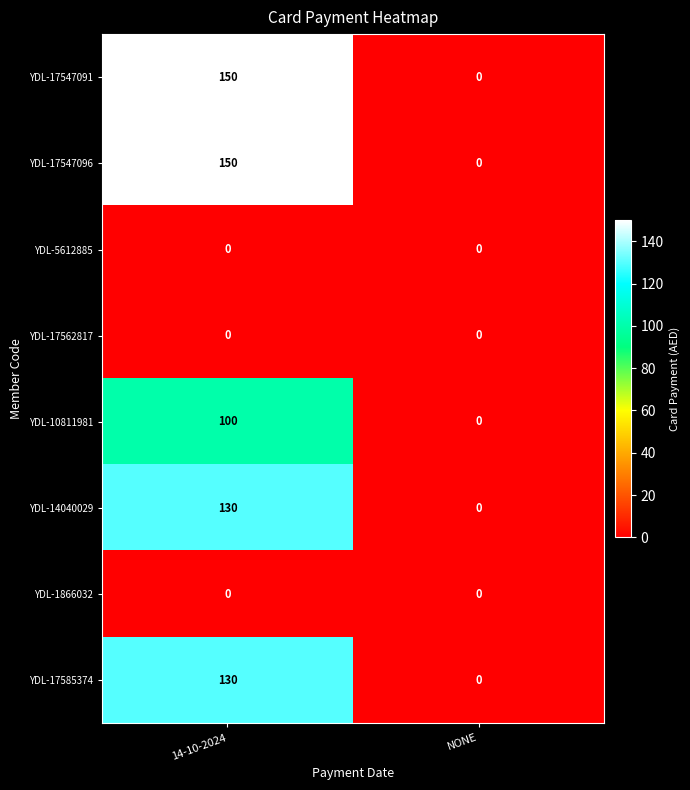

What is the greatest value displayed?

150